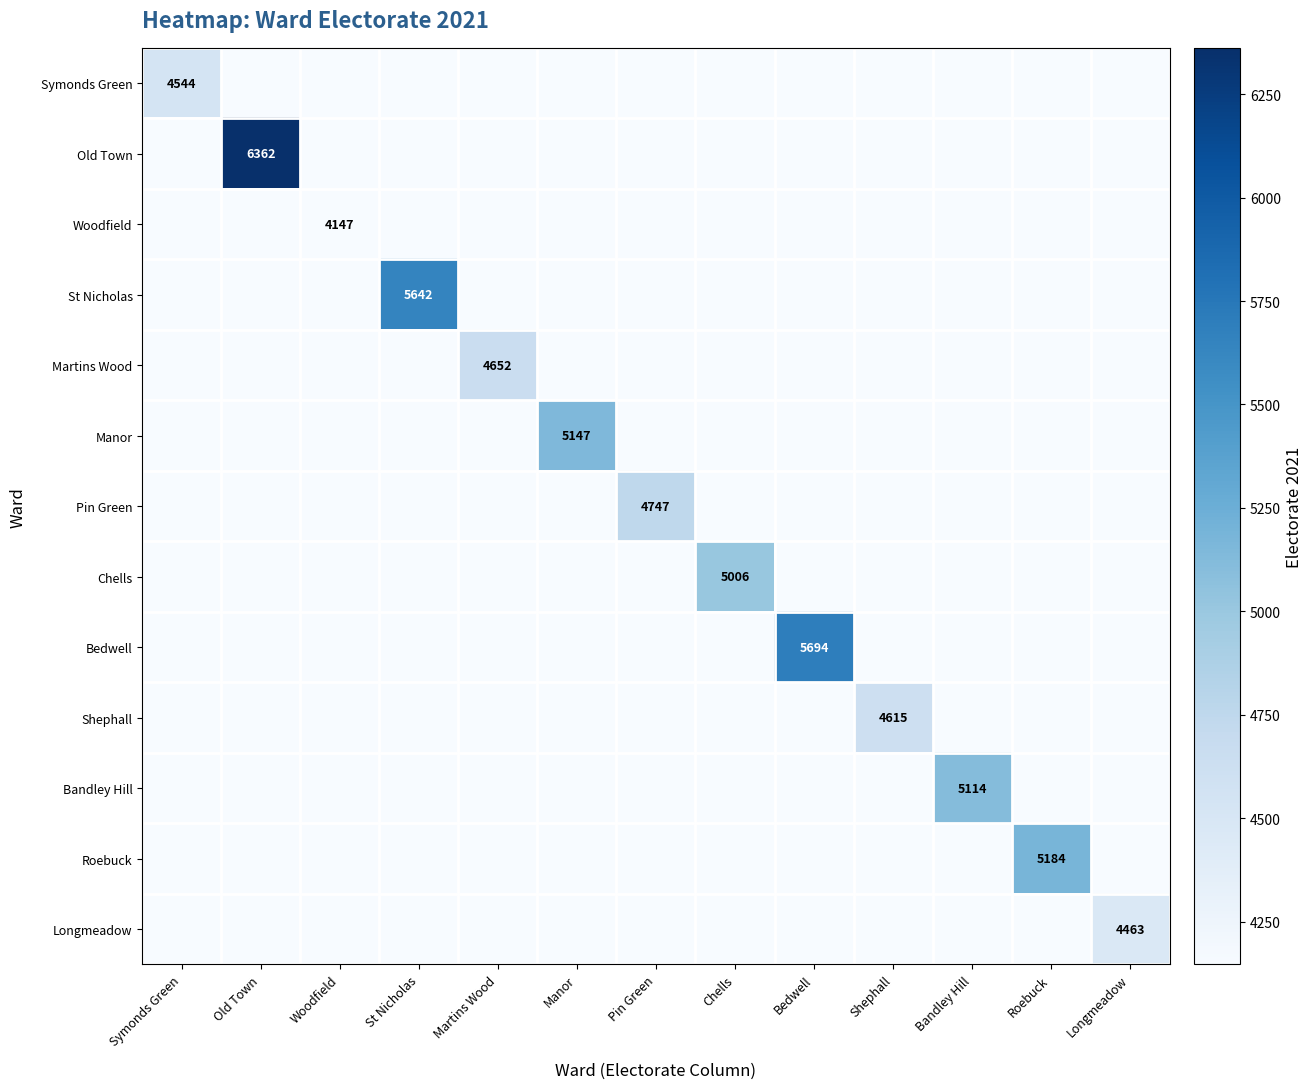

What is the maximum value shown in the chart?

6362